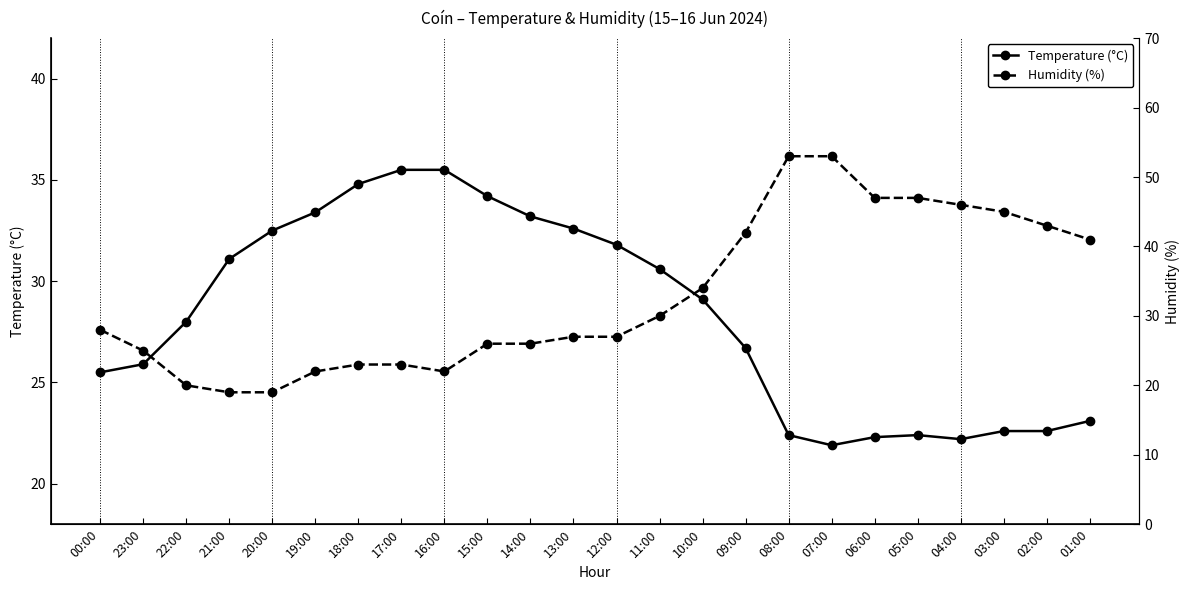

Which series ends up on top after the final intersection of Humidity (%) and Temperature (°C)?

Humidity (%)